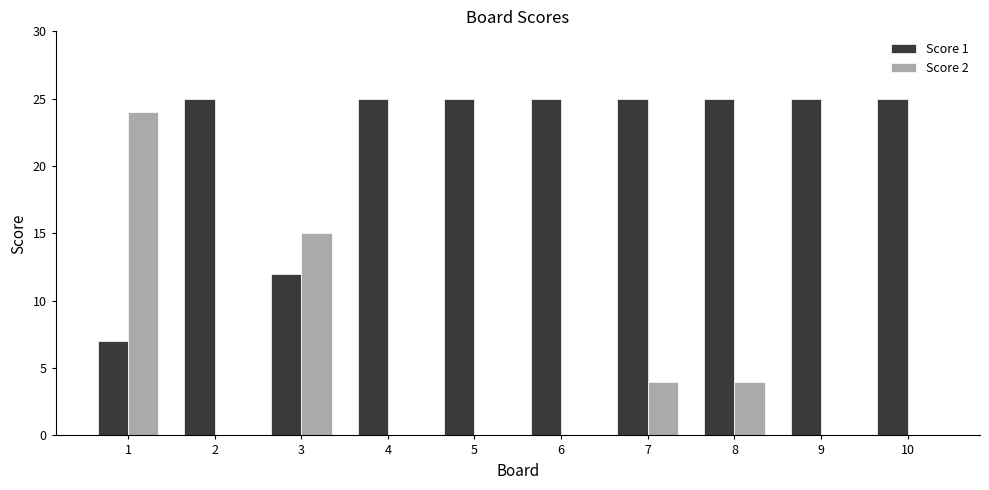

Does the chart contain stacked bars?

No